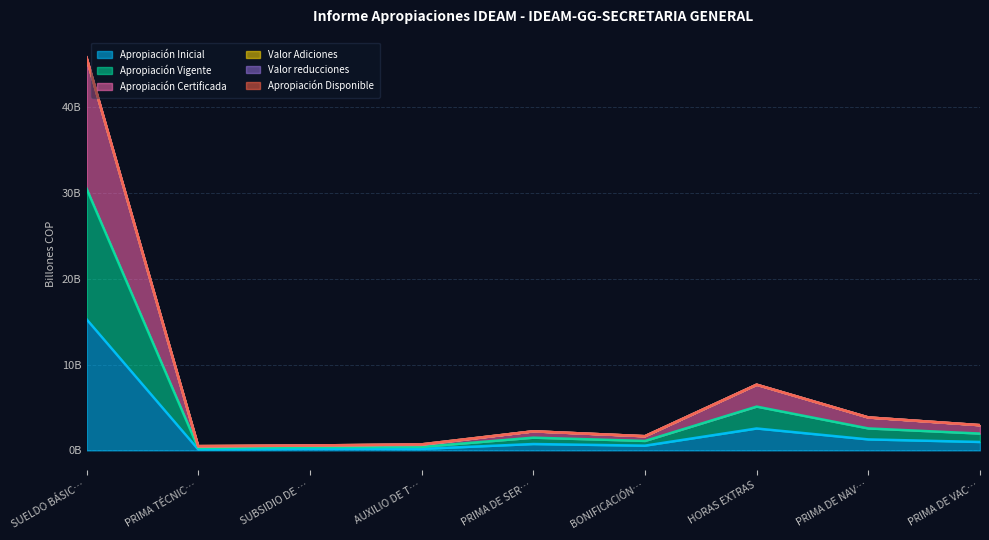

True or false: Apropiación Certificada has more than 2 interior local peaks.

False